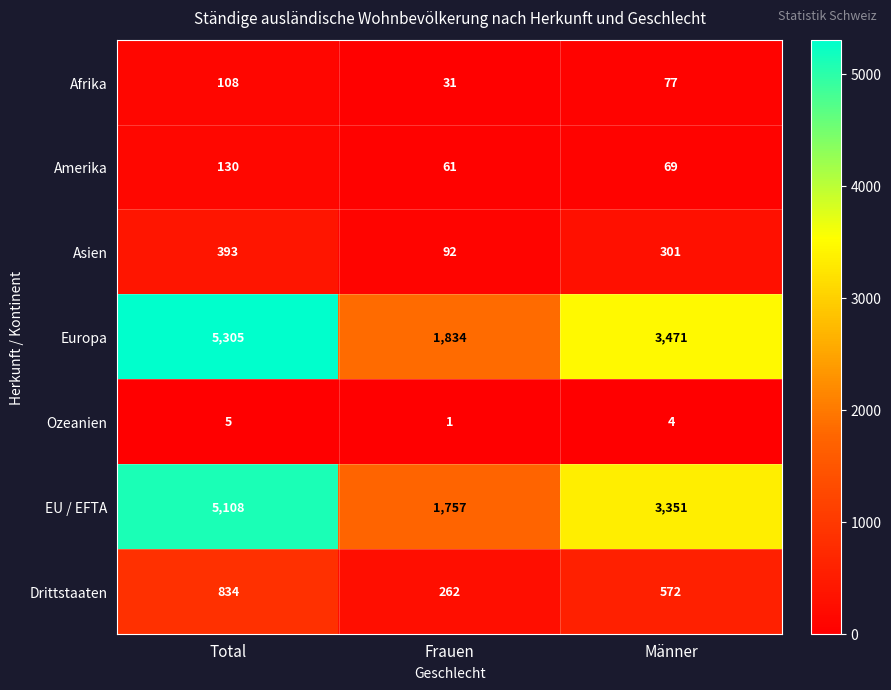

The Drittstaaten series shows 1221 at Total. True or false?

False